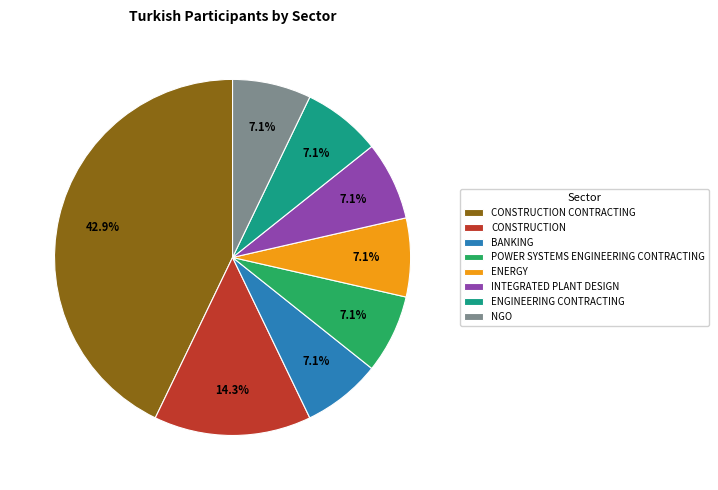

To the nearest percent, what percentage of the pie is BANKING?

7%